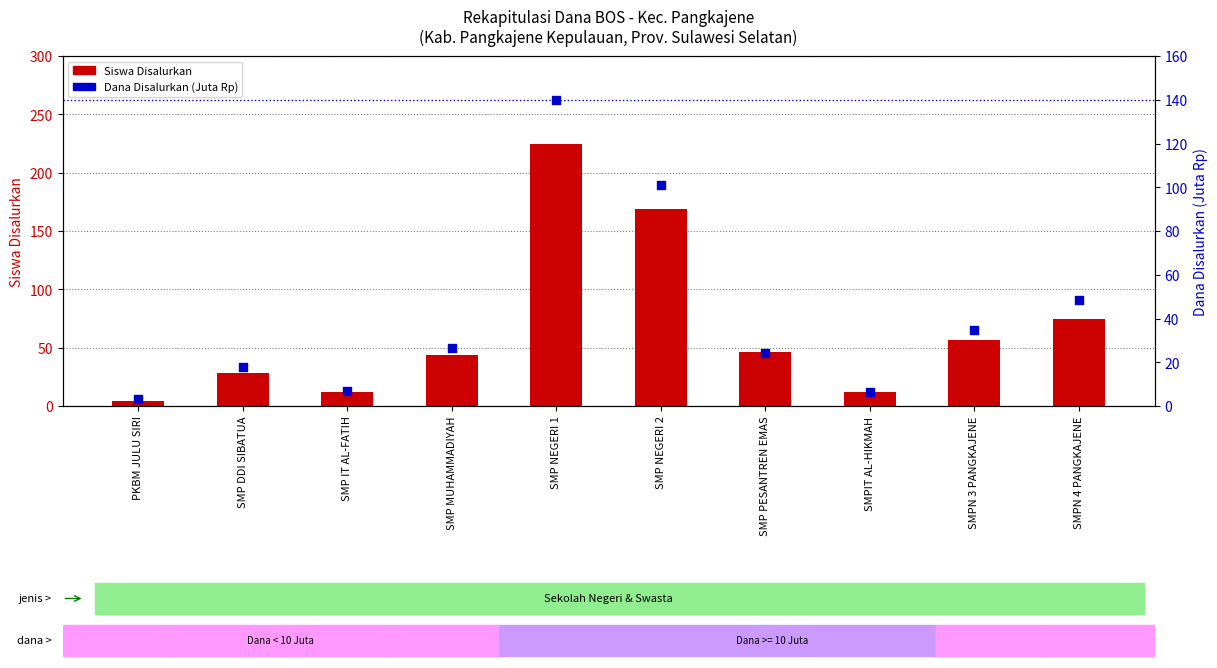

Which series has the largest Y range (max minus min)?

Siswa Disalurkan